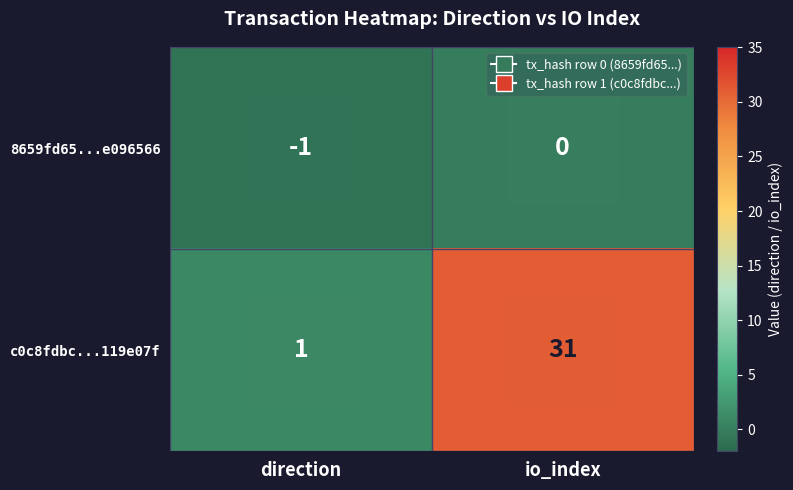

Read the c0c8fdbc...119e07f value at io_index, to the nearest 10.

30